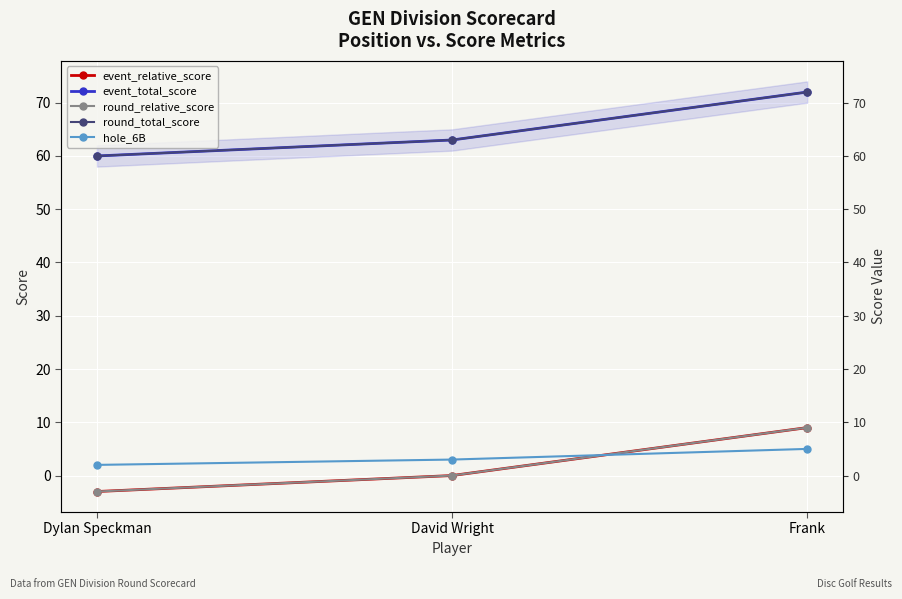

Between David Wright and Dylan Speckman, which is larger?

David Wright